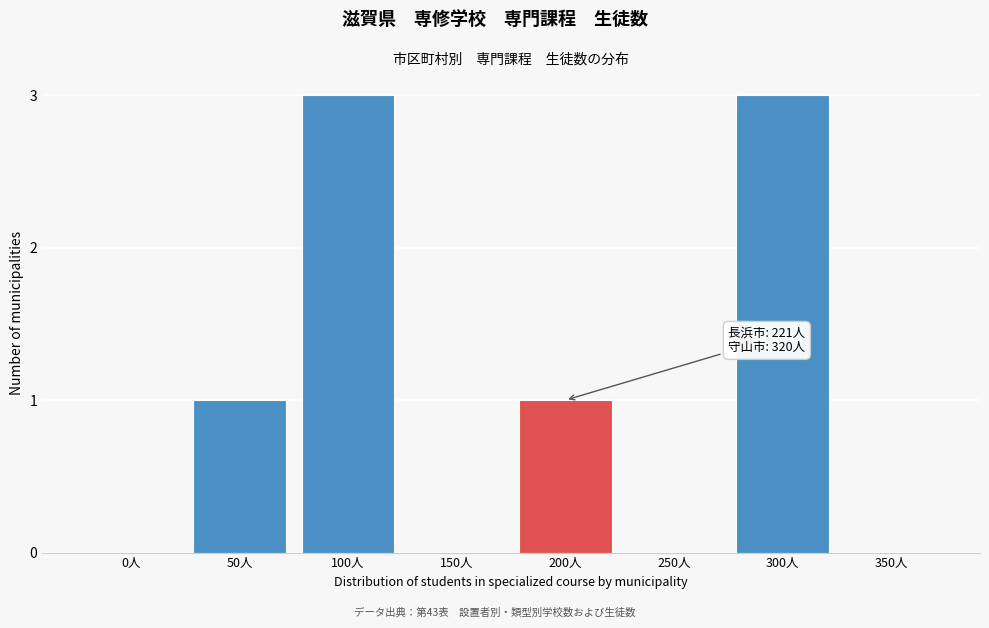

Reading left to right, transcribe all the data shown in this chart.

0人=0	50人=1	100人=3	150人=0	200人=1	250人=0	300人=3	350人=0